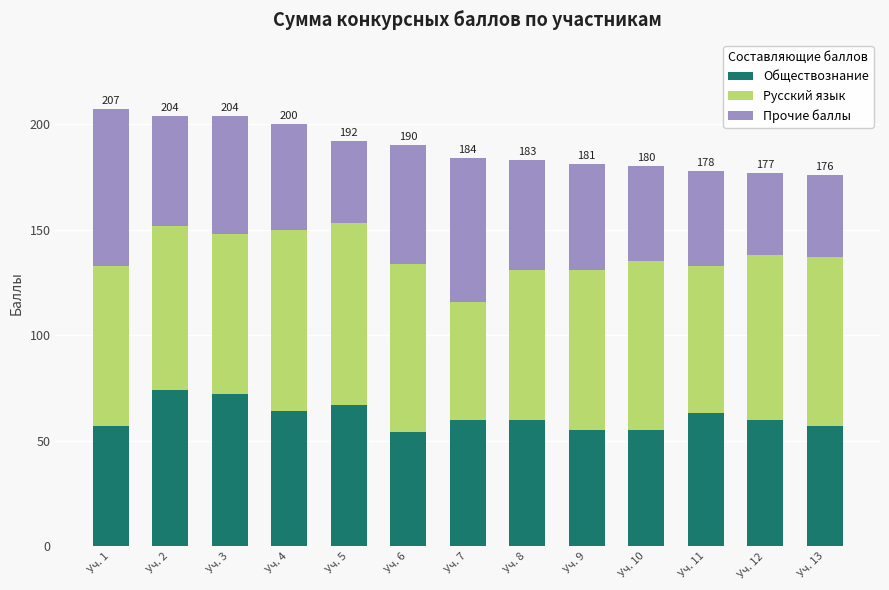

What is the highest value of the Обществознание series?

74